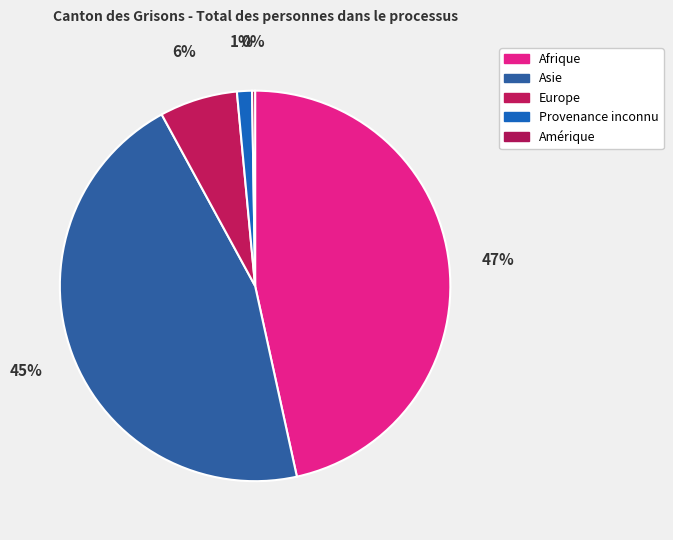

Which has a higher value, Amérique or Asie?

Asie